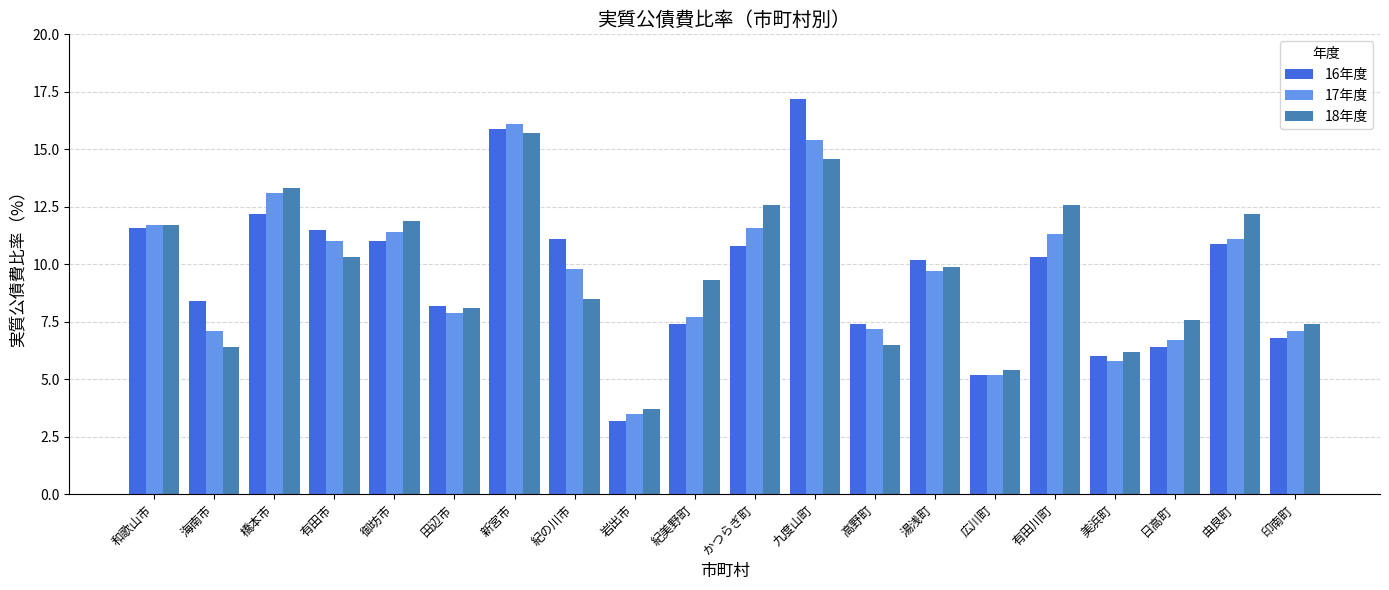

Which series changed the most between 湯浅町 and 由良町?

18年度